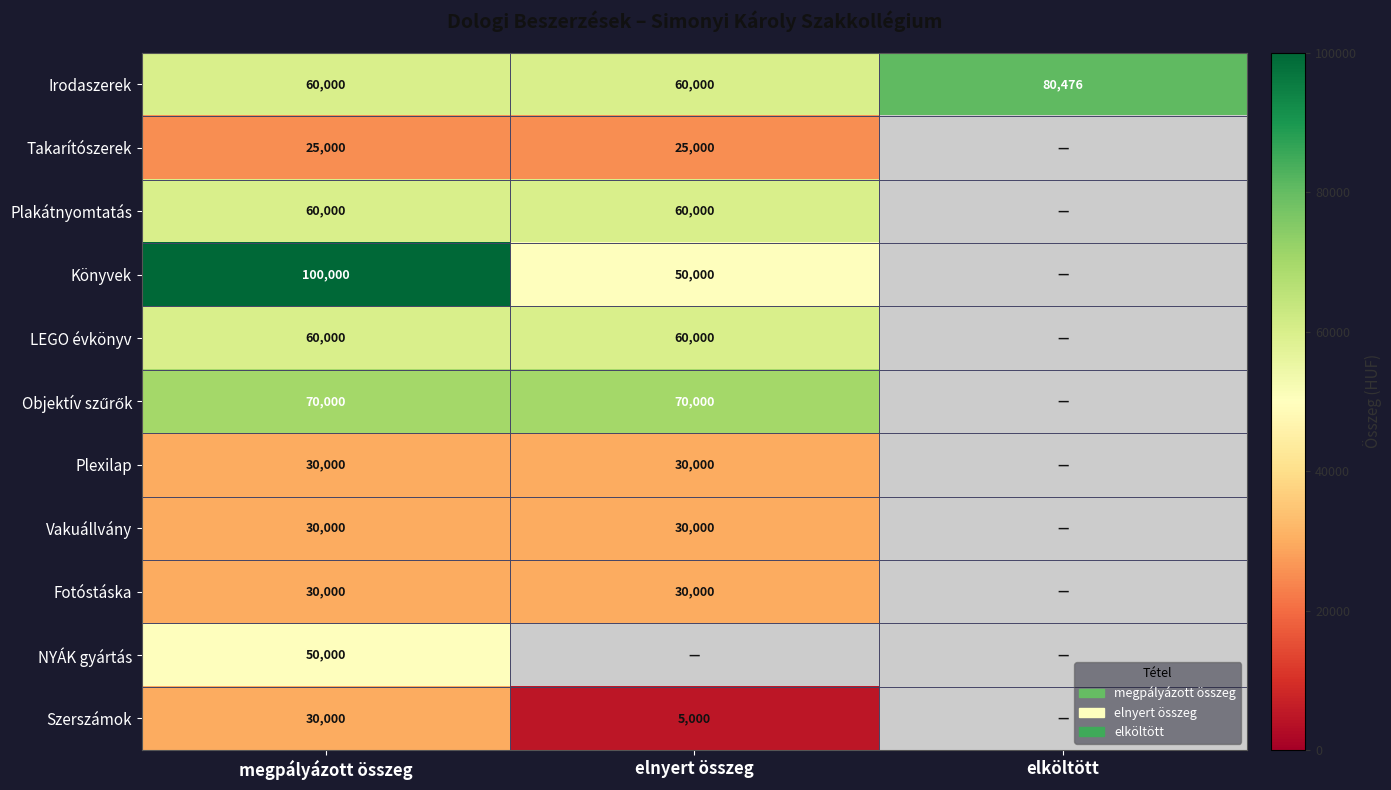

What is the difference between the Szerszámok values at megpályázott összeg and elnyert összeg?

25000